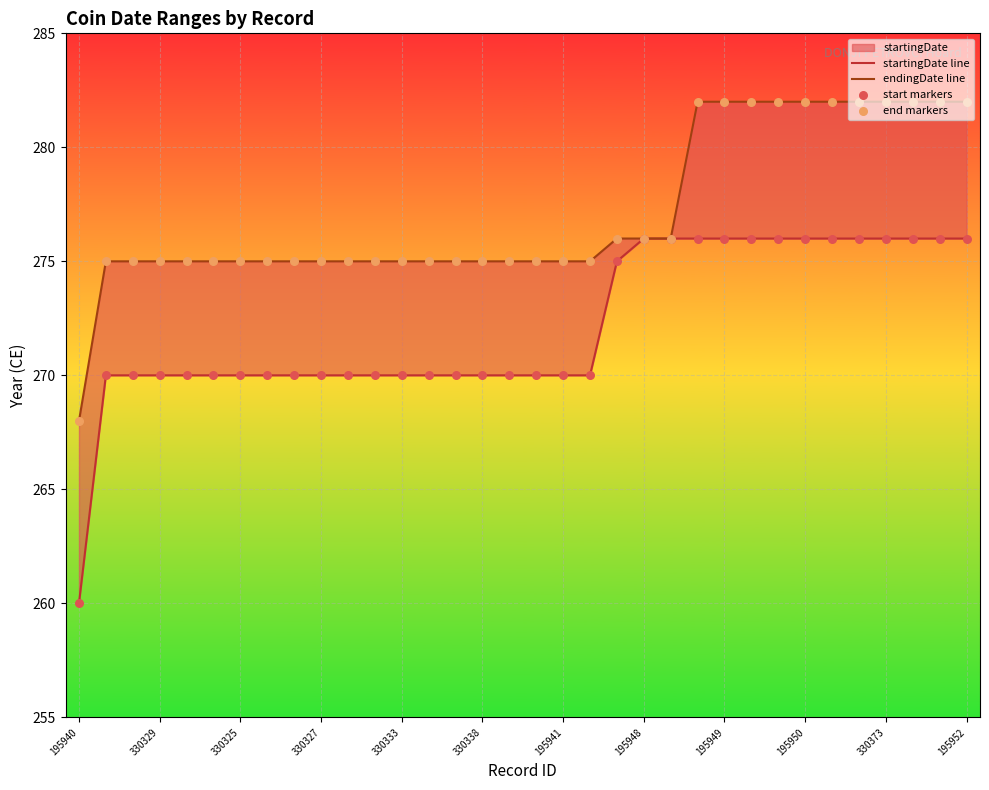

Is the value of start markers at 195952 greater than the value of end markers at 21?

No